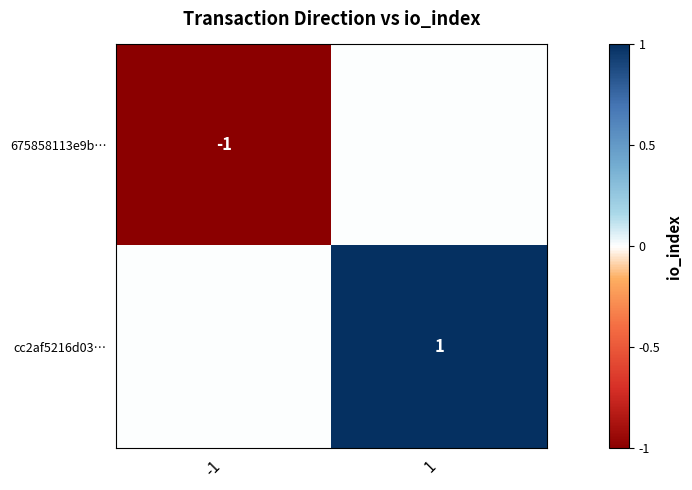

The value of 675858113e9b… at -1 is -1. True or false?

True